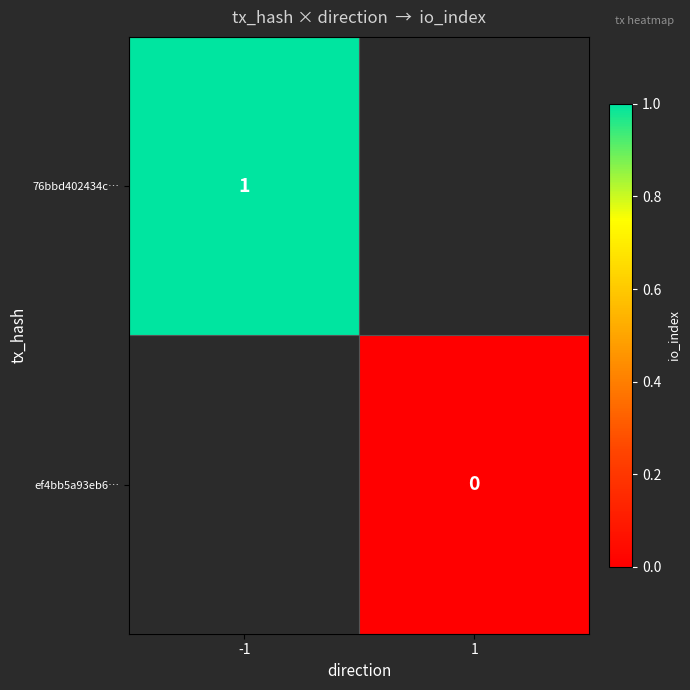

Is it true that 76bbd402434c… equals 1 at -1?

True